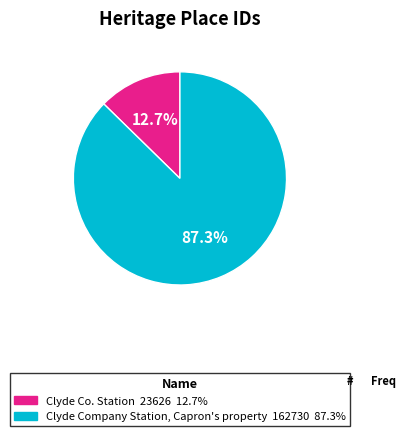

Which has a higher value, Clyde Company Station, Capron's property or Clyde Co. Station?

Clyde Company Station, Capron's property